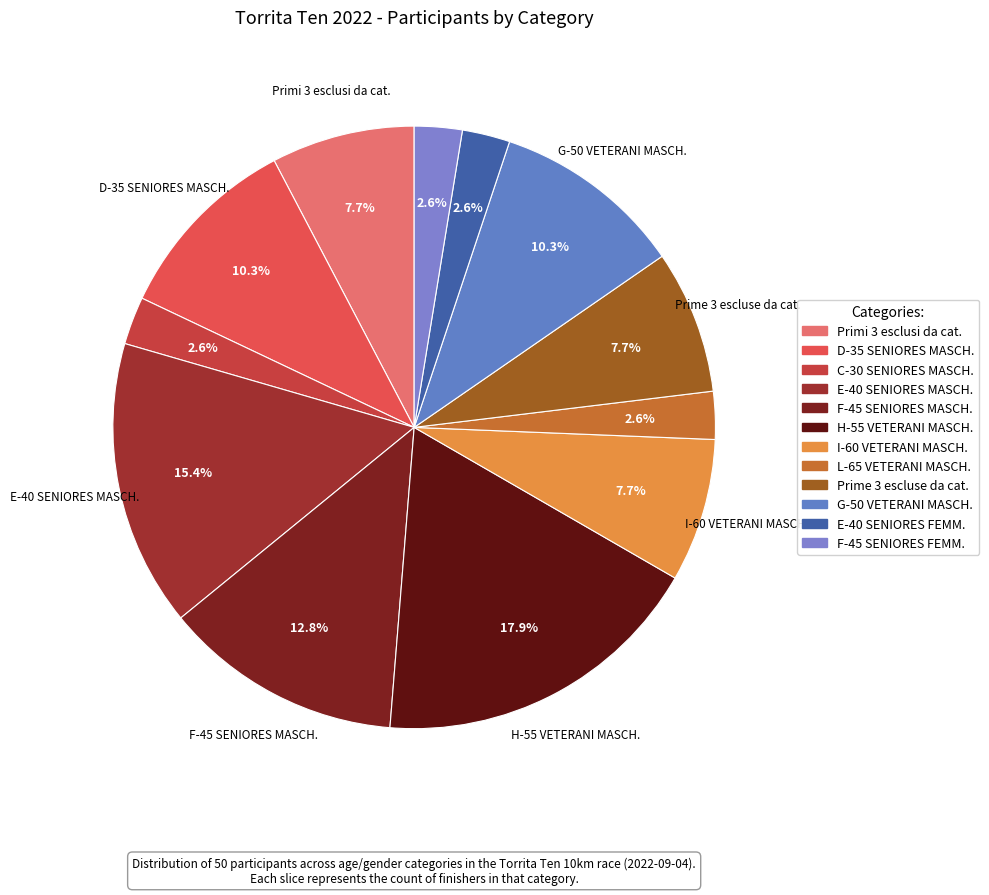

To the nearest percent, what is the average slice percentage?

8%